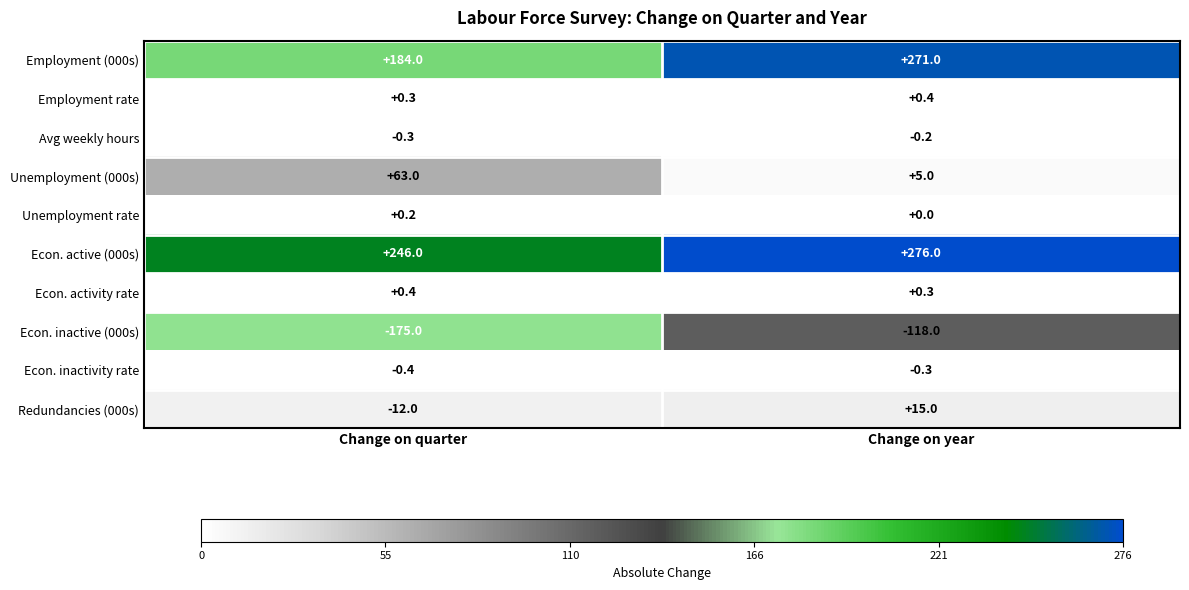

Reading left to right, what are all the values shown in this chart?

Employment (000s): Change on quarter=184.0	Change on year=271.0
Employment rate: Change on quarter=0.3	Change on year=0.4
Avg weekly hours: Change on quarter=-0.3	Change on year=-0.2
Unemployment (000s): Change on quarter=63.0	Change on year=5.0
Unemployment rate: Change on quarter=0.2	Change on year=0.0
Econ. active (000s): Change on quarter=246.0	Change on year=276.0
Econ. activity rate: Change on quarter=0.4	Change on year=0.3
Econ. inactive (000s): Change on quarter=-175.0	Change on year=-118.0
Econ. inactivity rate: Change on quarter=-0.4	Change on year=-0.3
Redundancies (000s): Change on quarter=-12.0	Change on year=15.0